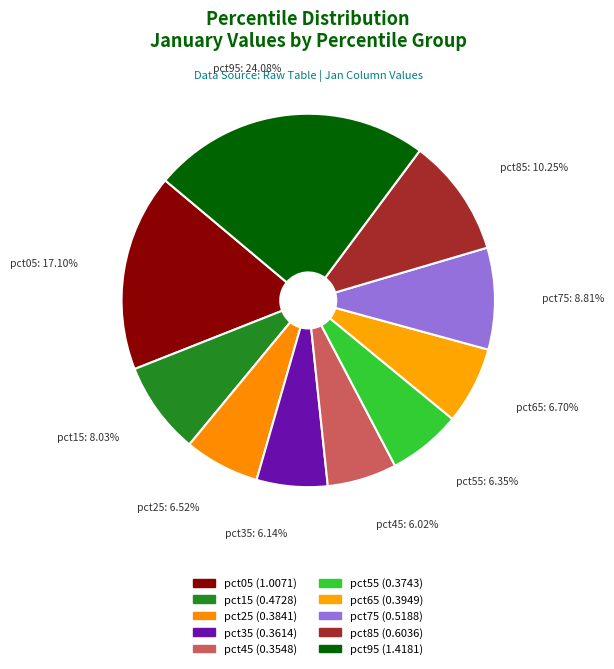

To the nearest percent, what percentage of the pie is pct15?

8%